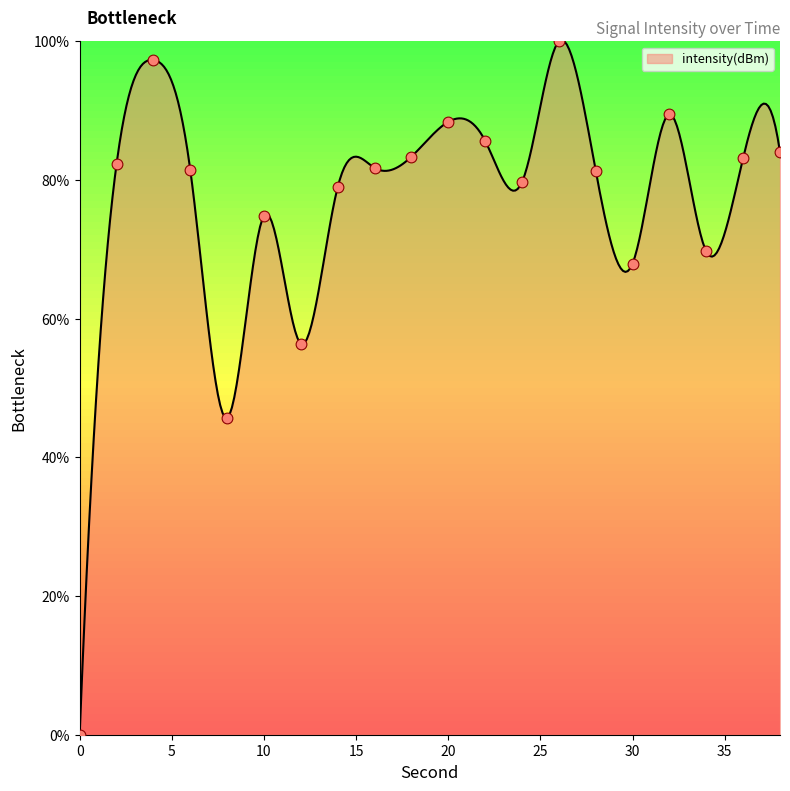

What is the change in value from 24 to 36?

+3.5